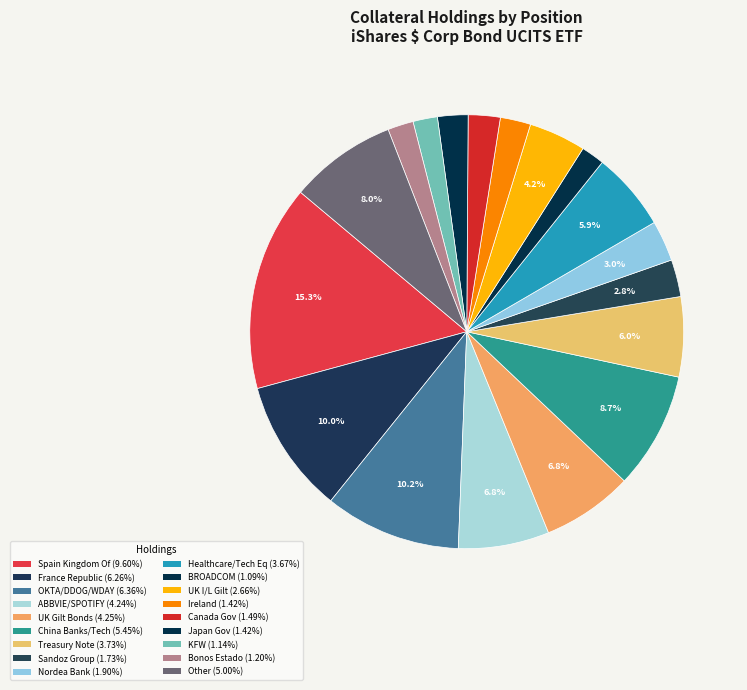

Does any single category account for the majority?

No